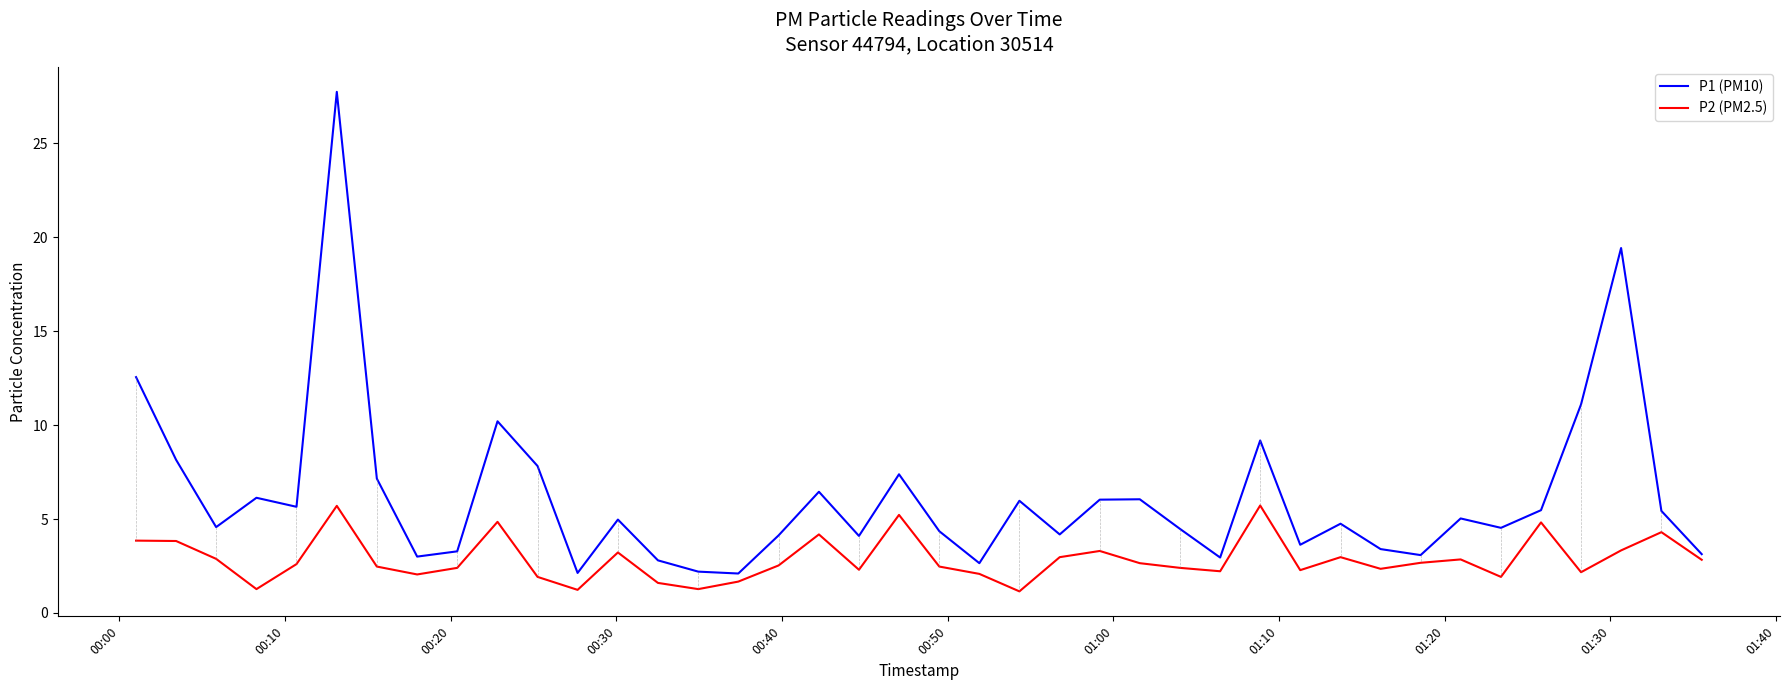

What is the difference between the maximum and minimum values in the P2 (PM2.5) series?

4.6